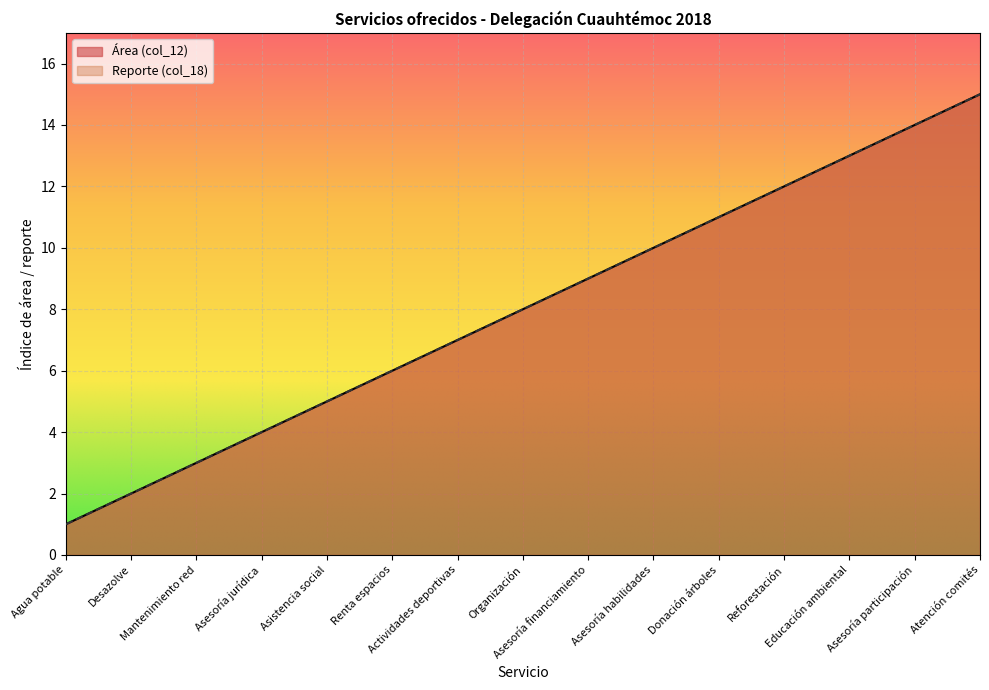

Reading left to right, transcribe all the data shown in this chart.

Área (col_12): Agua potable=1	Desazolve=2	Mantenimiento red=3	Asesoría jurídica=4	Asistencia social=5	Renta espacios=6	Actividades deportivas=7	Organización=8	Asesoría financiamiento=9	Asesoría habilidades=10	Donación árboles=11	Reforestación=12	Educación ambiental=13	Asesoría participación=14	Atención comités=15
Reporte (col_18): Agua potable=1	Desazolve=2	Mantenimiento red=3	Asesoría jurídica=4	Asistencia social=5	Renta espacios=6	Actividades deportivas=7	Organización=8	Asesoría financiamiento=9	Asesoría habilidades=10	Donación árboles=11	Reforestación=12	Educación ambiental=13	Asesoría participación=14	Atención comités=15